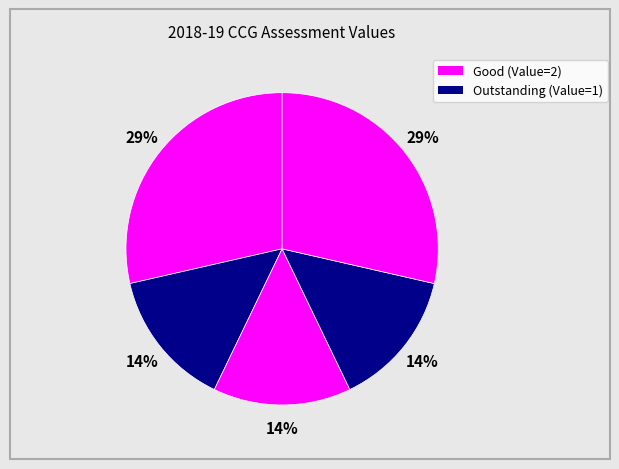

Count the number of slices in the pie.

5